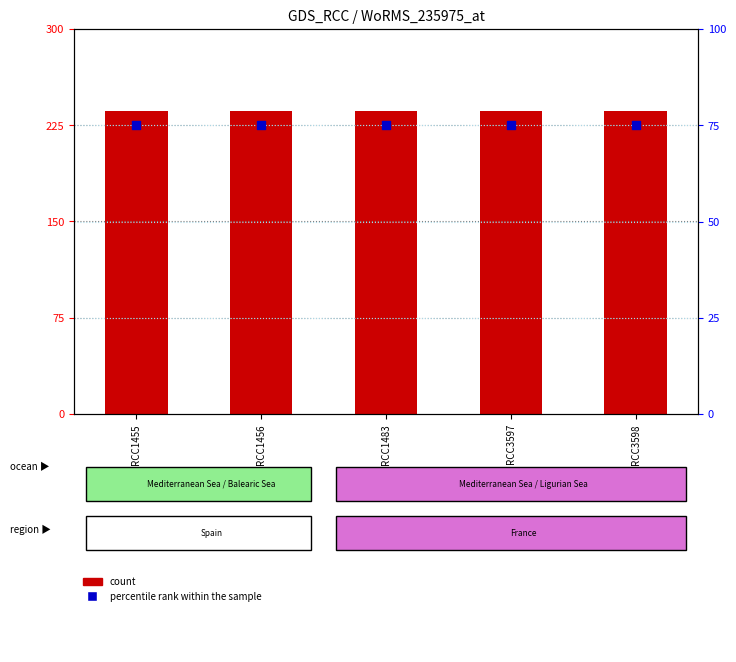

Which series has the widest spread of Y values?

count